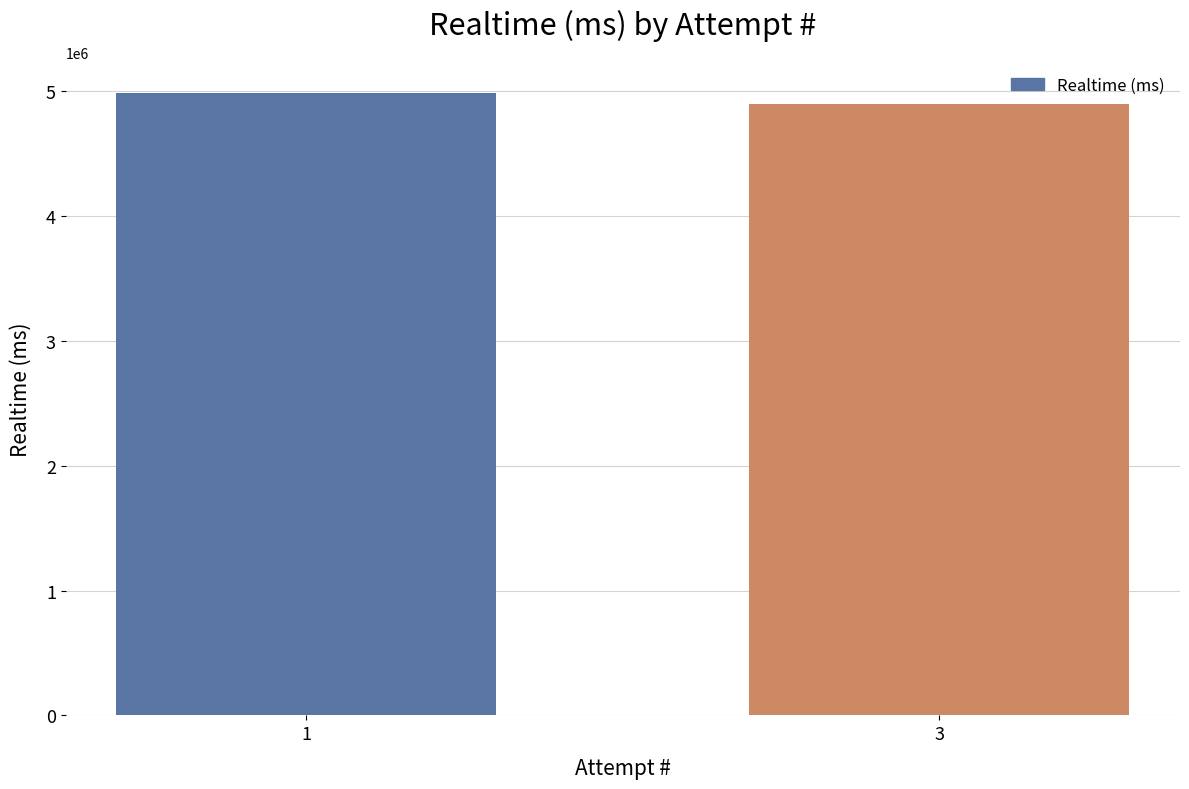

What is the change in value from 1 to 3?

-90865